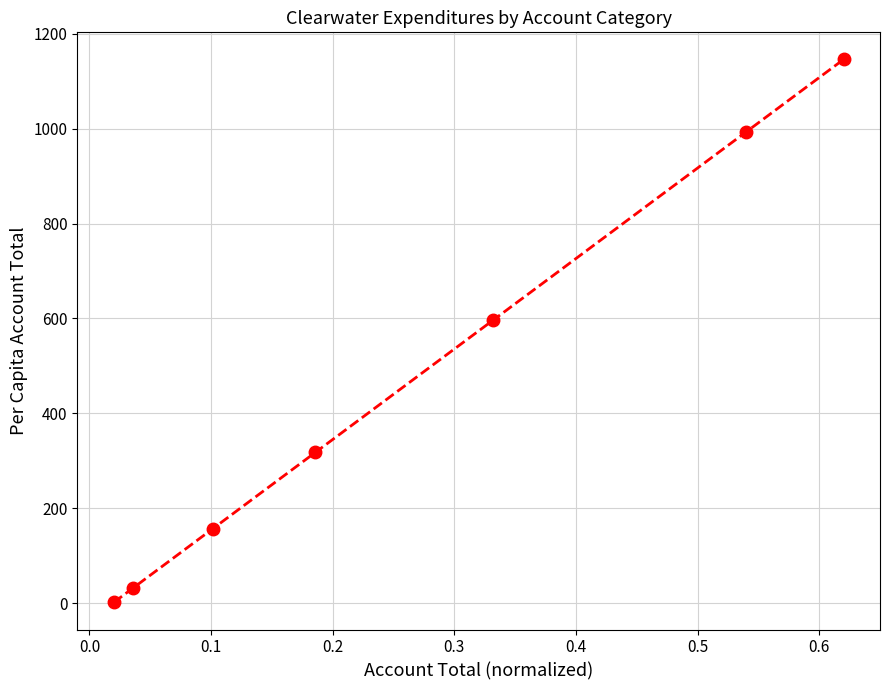

What is the greatest value displayed?

1145.9